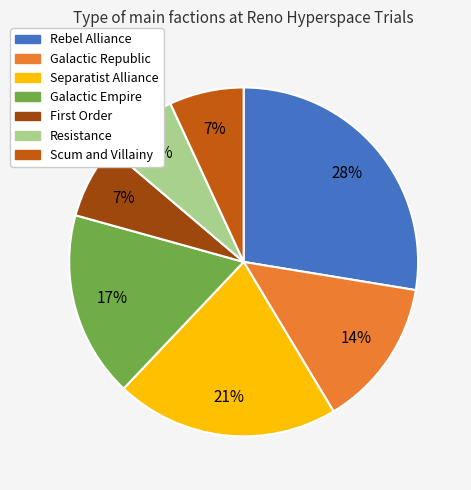

Count the number of slices in the pie.

7